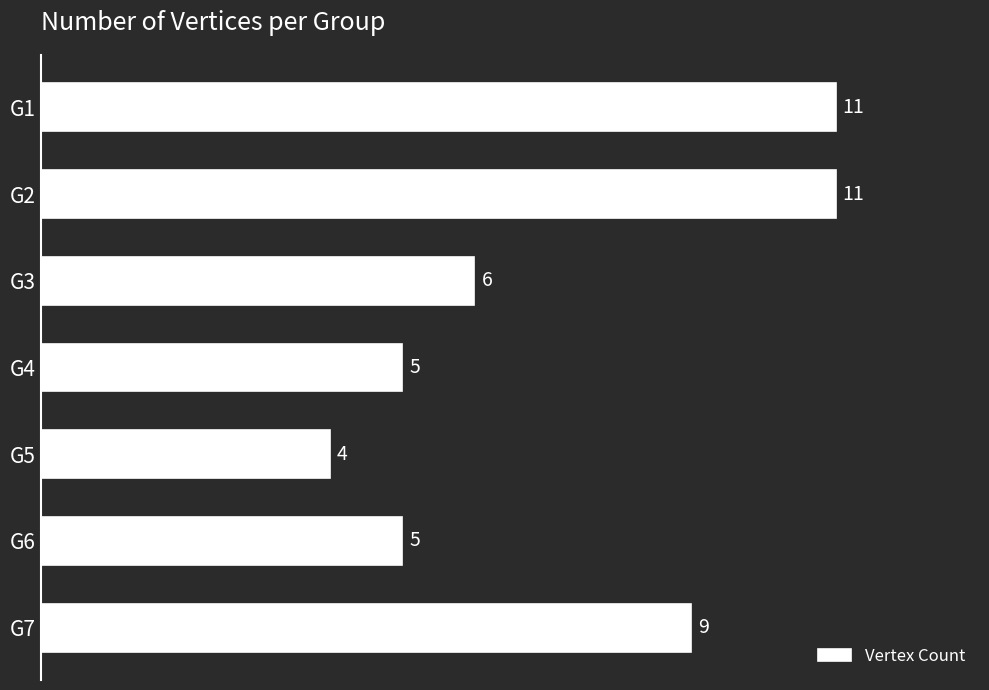

Reading top to bottom, transcribe all the data shown in this chart.

G1=11	G2=11	G3=6	G4=5	G5=4	G6=5	G7=9